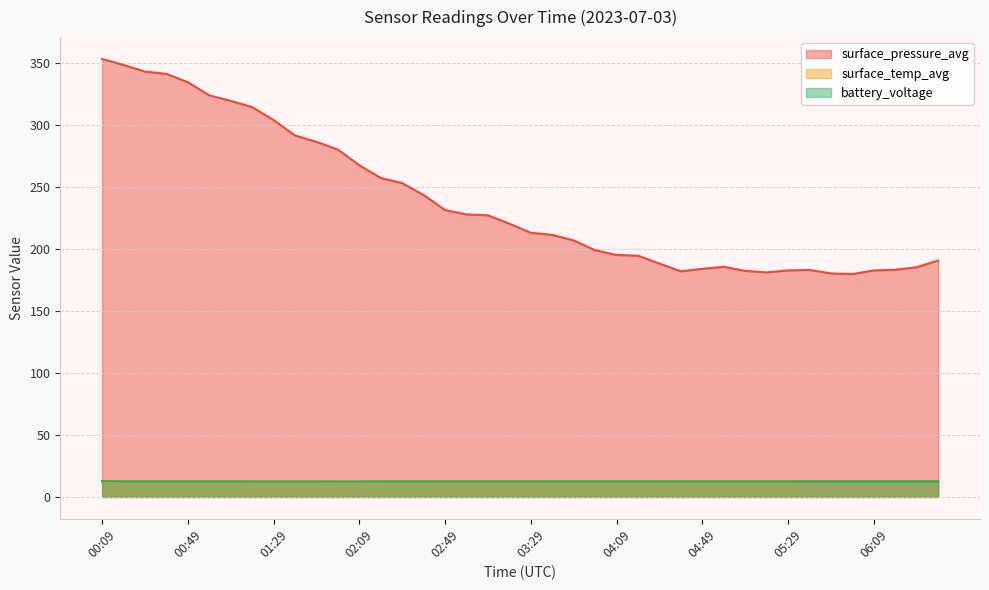

What is the value of the battery_voltage point at the 9th from the left?

12.5